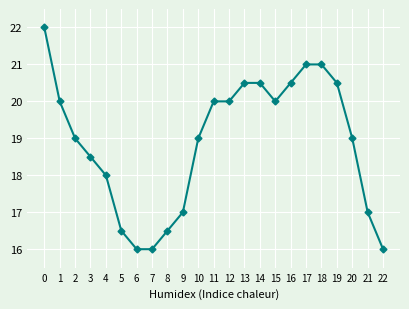

True or false: the data shows 28.7 at 5.

False